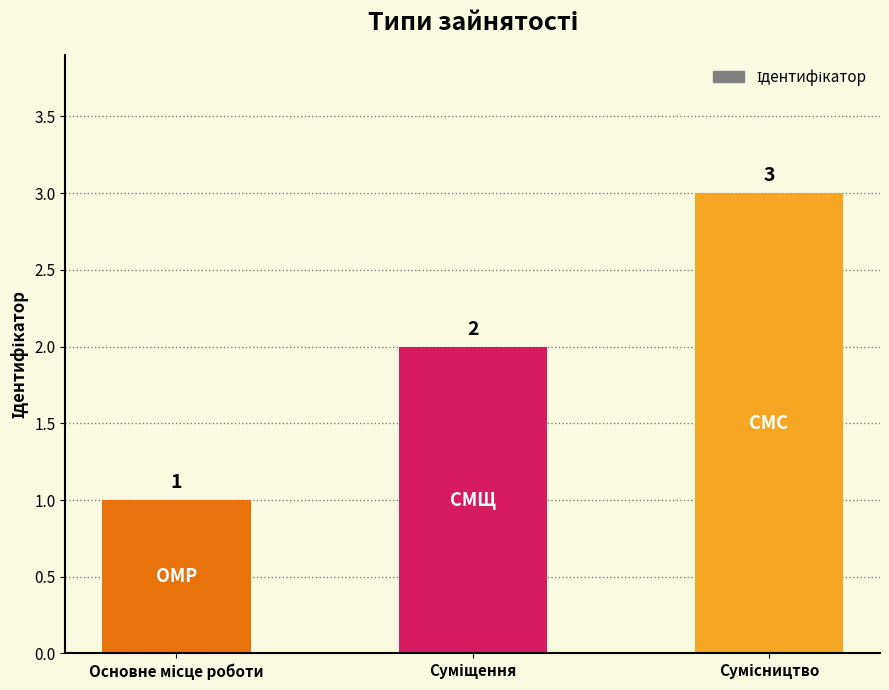

Count the values in the range 1 to 3.

3